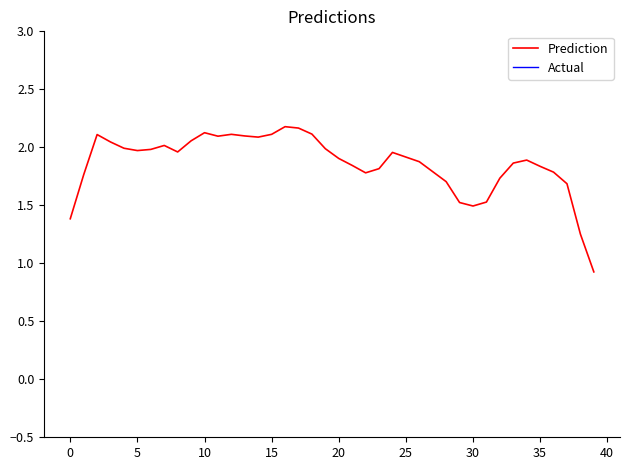

What are all the series names shown in the legend?

Prediction, Actual